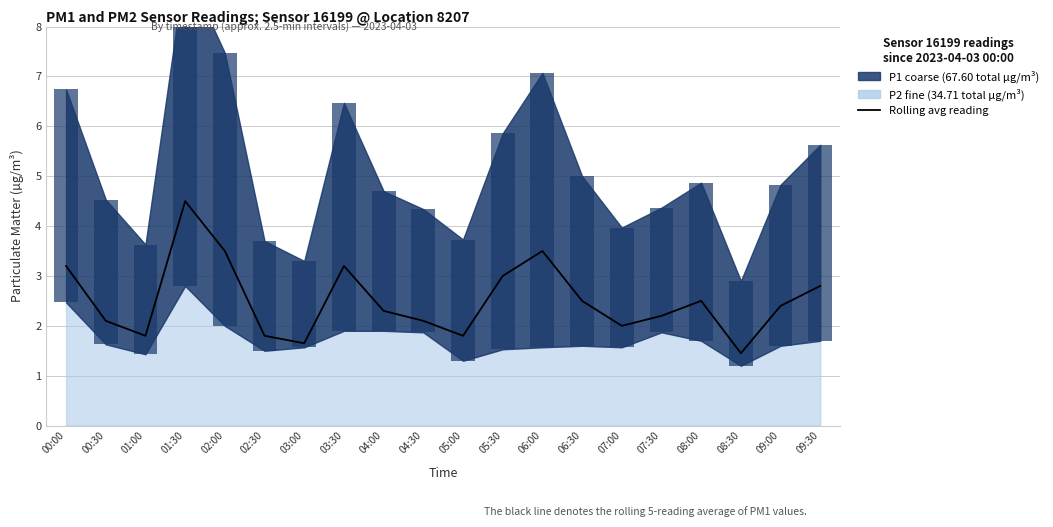

What value does the data have at 08:00?

2.5